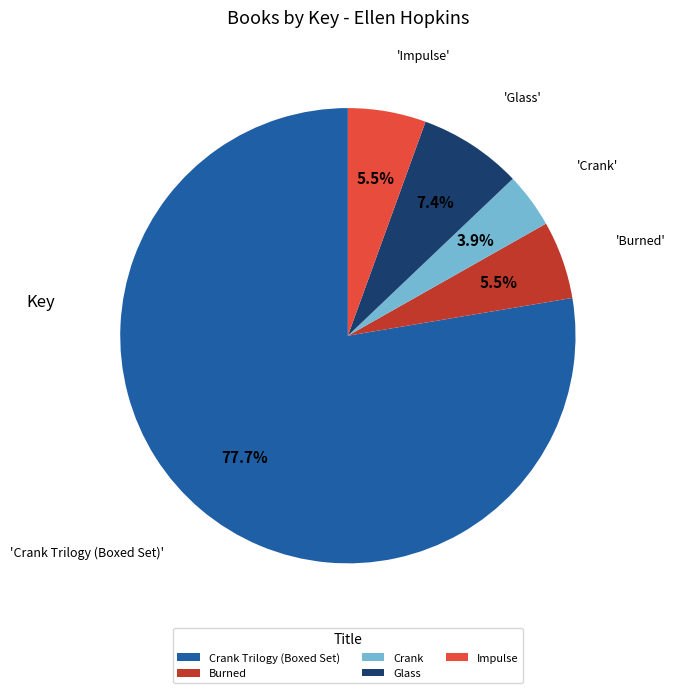

To the nearest percent, what is the difference between the largest and smallest slice percentages?

74%